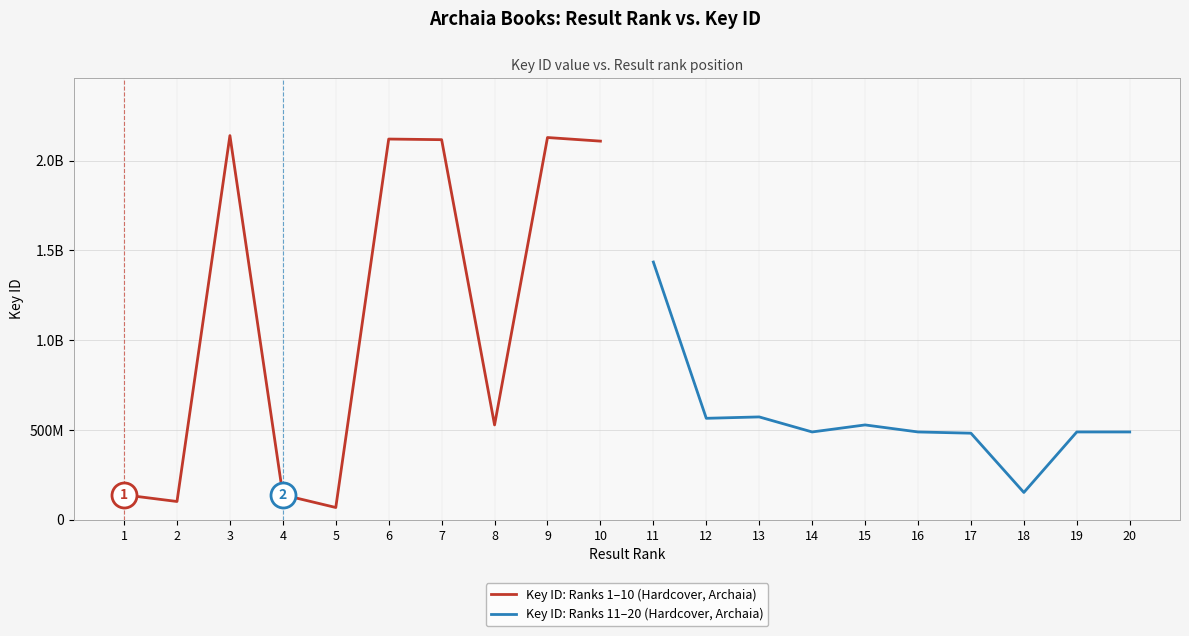

What are all the series names shown in the legend?

Key ID: Ranks 1–10 (Hardcover, Archaia), Key ID: Ranks 11–20 (Hardcover, Archaia)